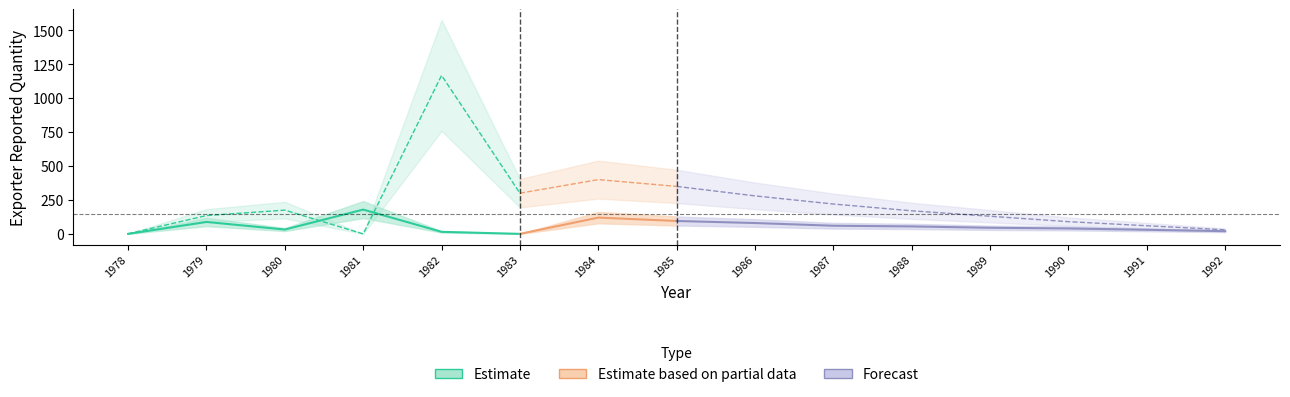

How many categories are shown in the chart?

15